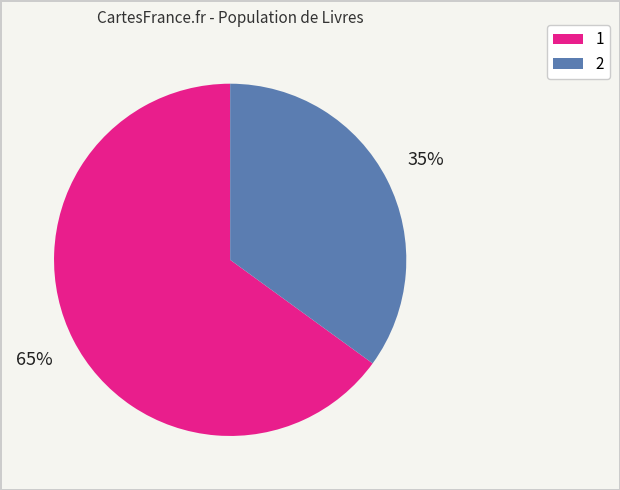

Which category has the smallest portion of the pie?

2